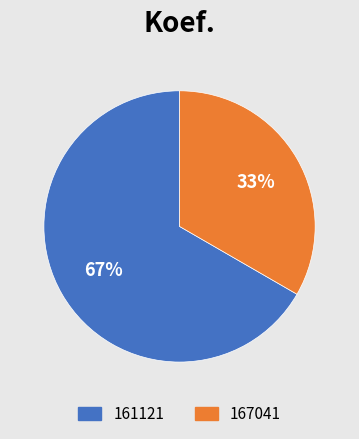

Which slice is the smallest?

167041